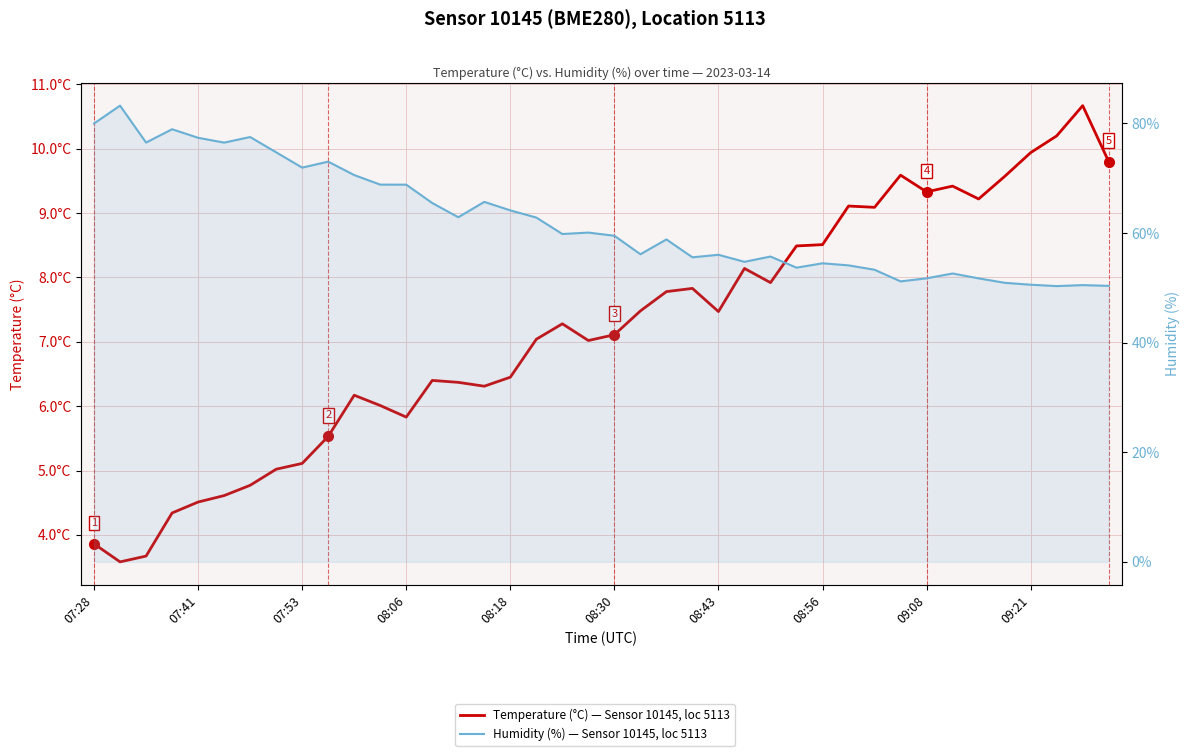

The Humidity (%) — Sensor 10145, loc 5113 series shows 59.8 at 18. True or false?

True